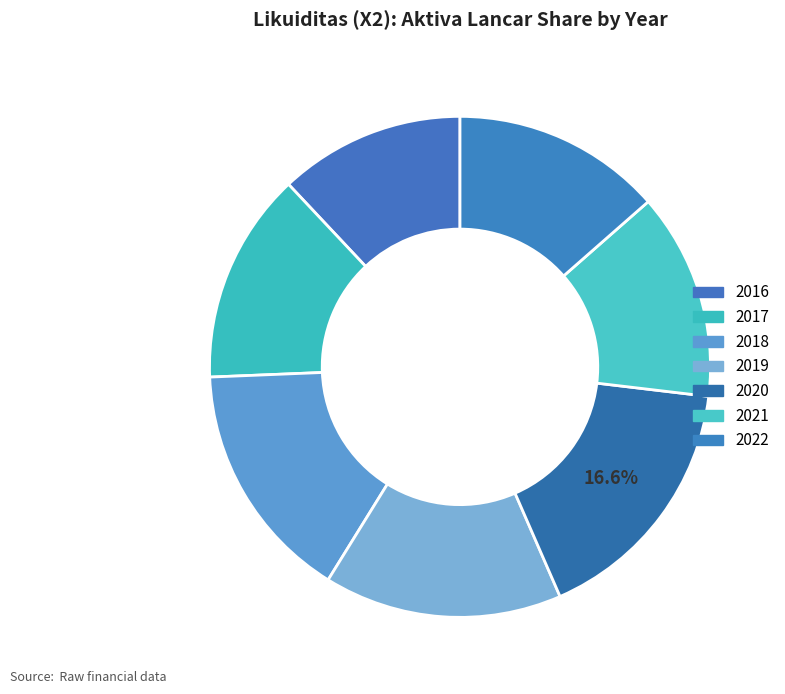

Is there any slice that represents more than half of the pie?

No